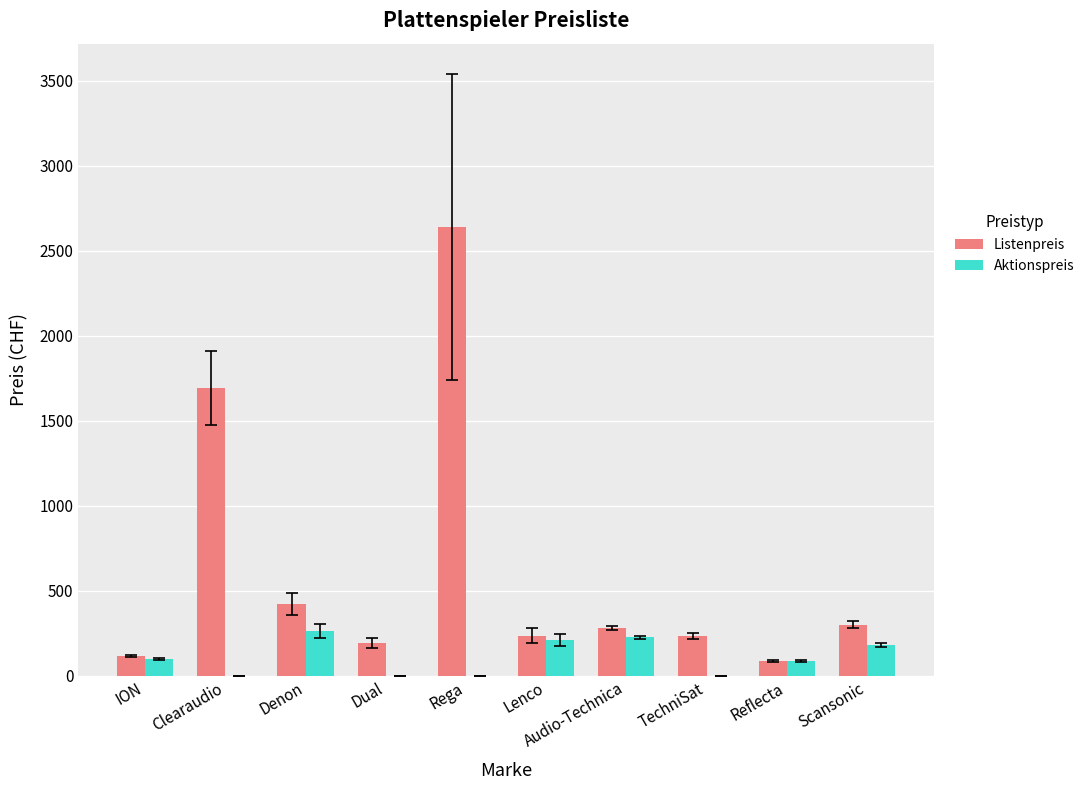

At which label does Listenpreis reach its peak?

Rega